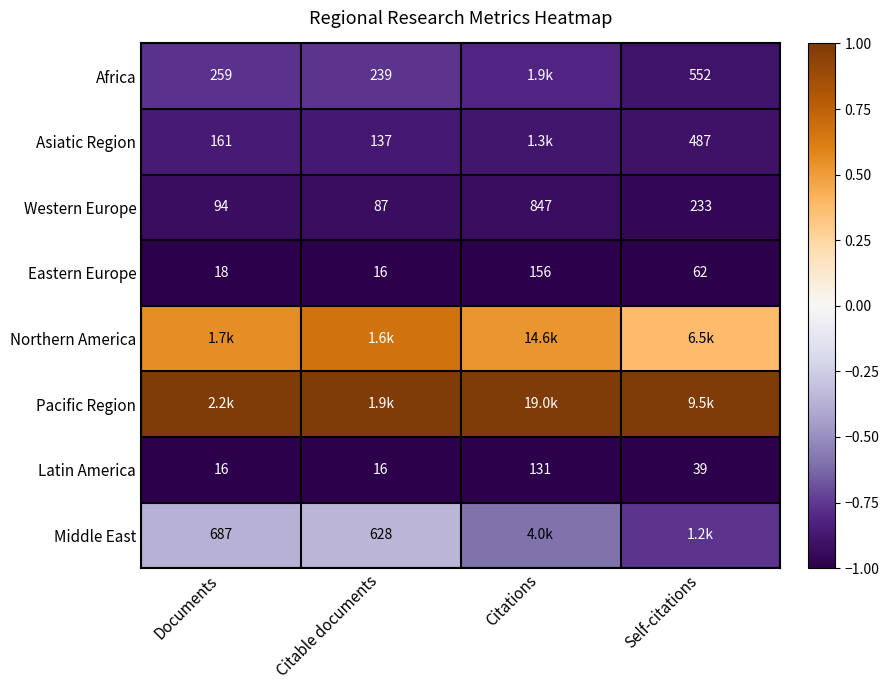

At which label does Latin America first exceed 39?

Citations